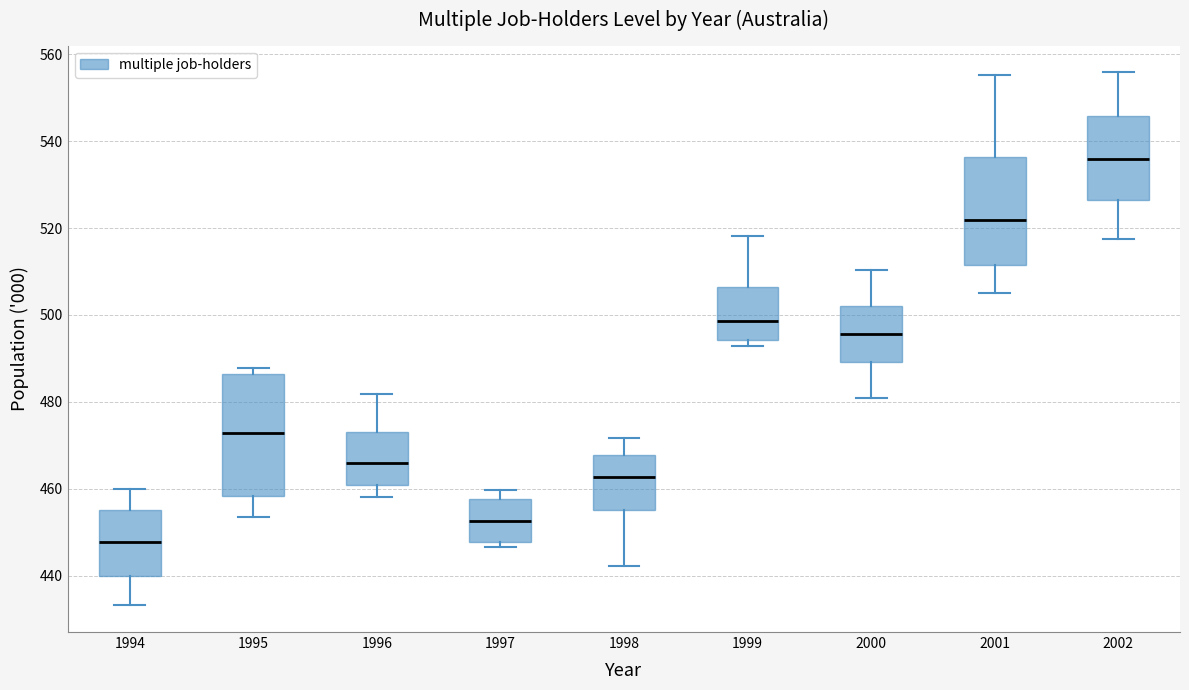

Which box's median line is the lowest?

1994